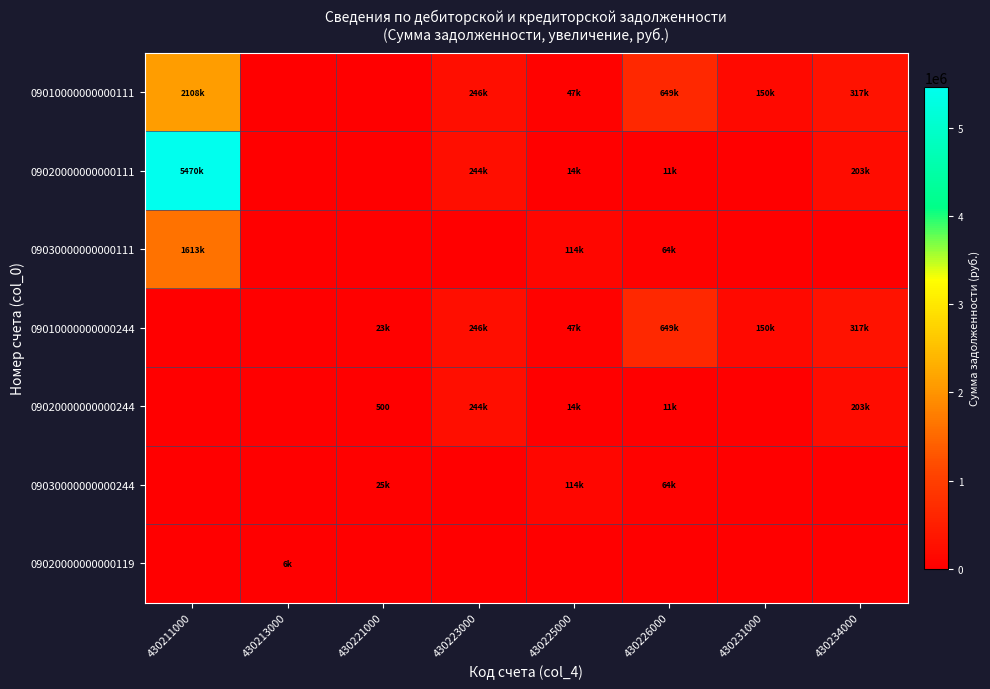

Rank the categories by 09010000000000111 value from highest to lowest.

430211000, 430226000, 430234000, 430223000, 430231000, 430225000, 430213000, 430221000